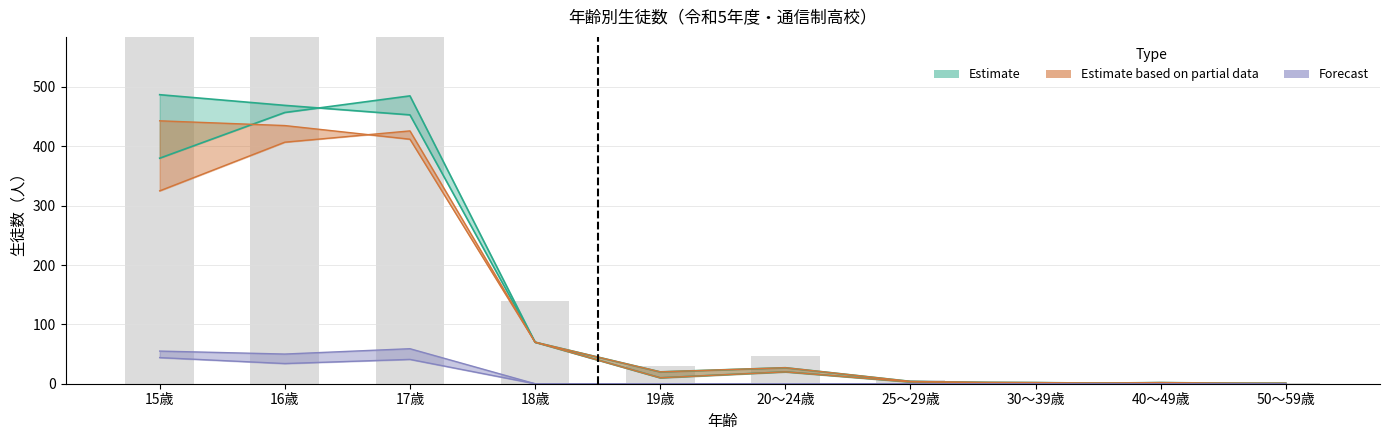

What is the label of the 4th bar from the right?

25～29歳